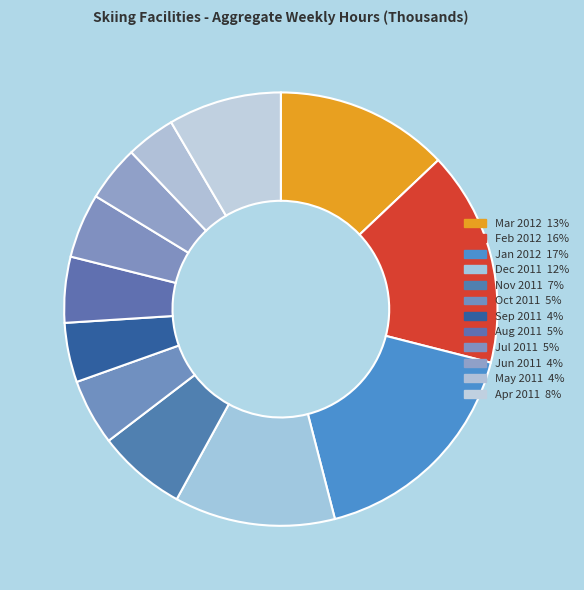

Which slice is the smallest?

May 2011